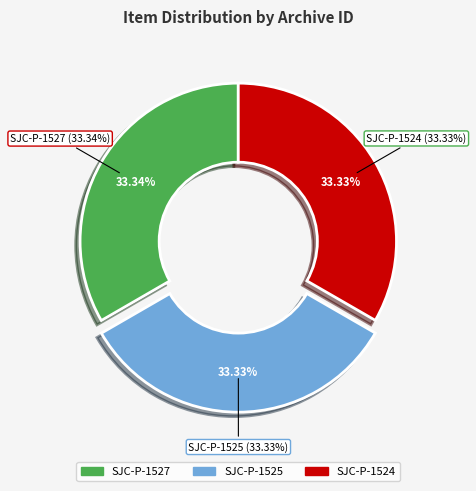

To the nearest percent, what is the average slice percentage?

33%